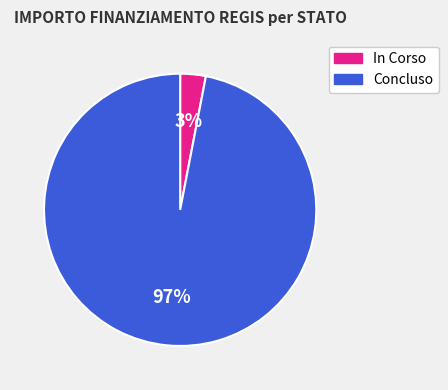

True or false: Concluso accounts for 97% of the total.

True